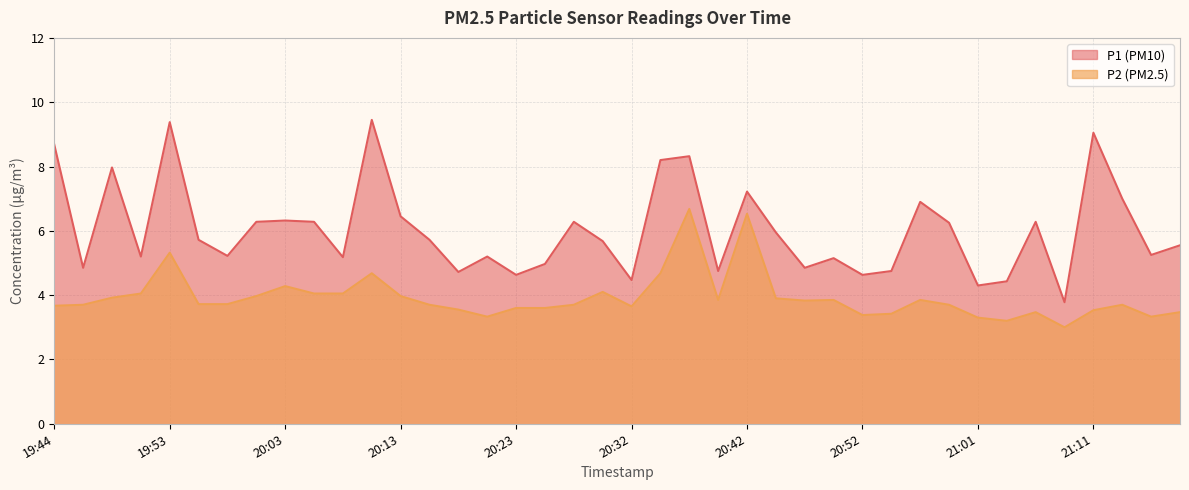

True or false: P2 and P1 intersect in this chart.

False